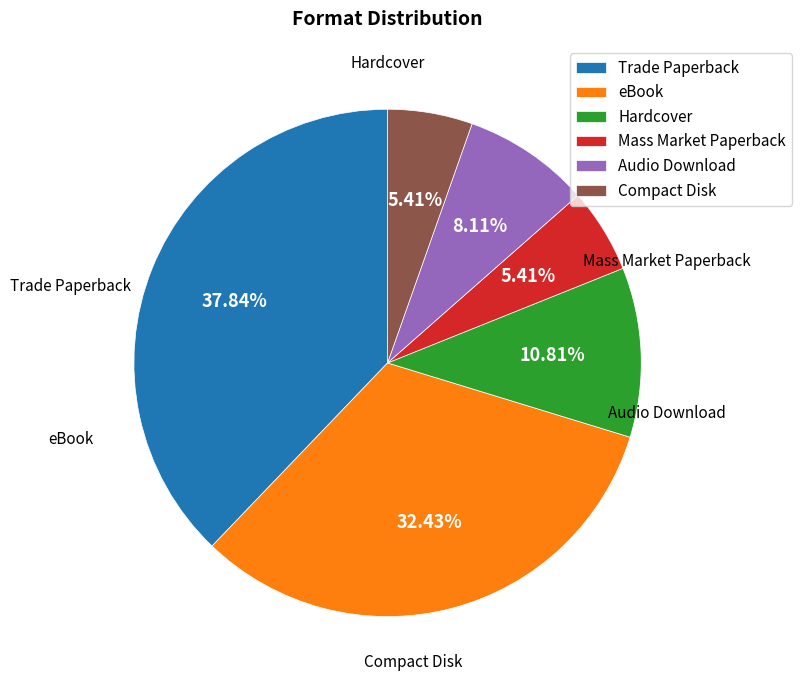

How many slices are in this pie chart?

6